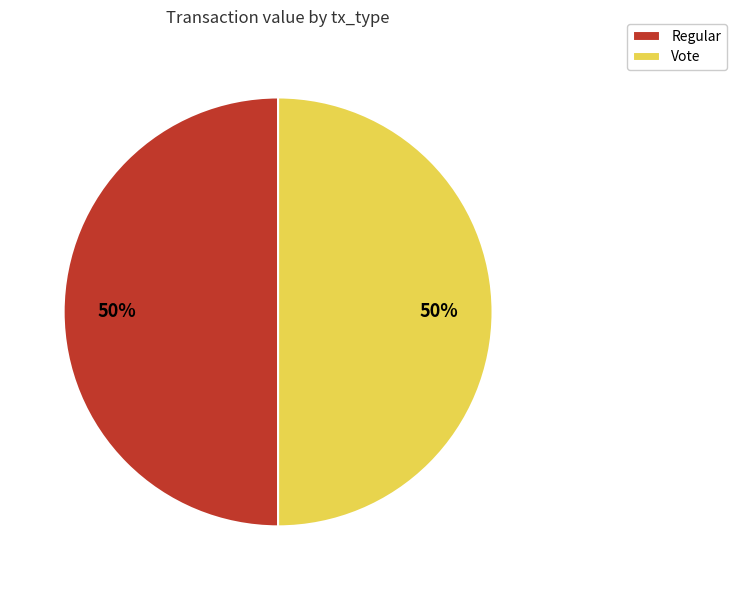

To the nearest percent, what is the difference between the largest and smallest slice percentages?

0%